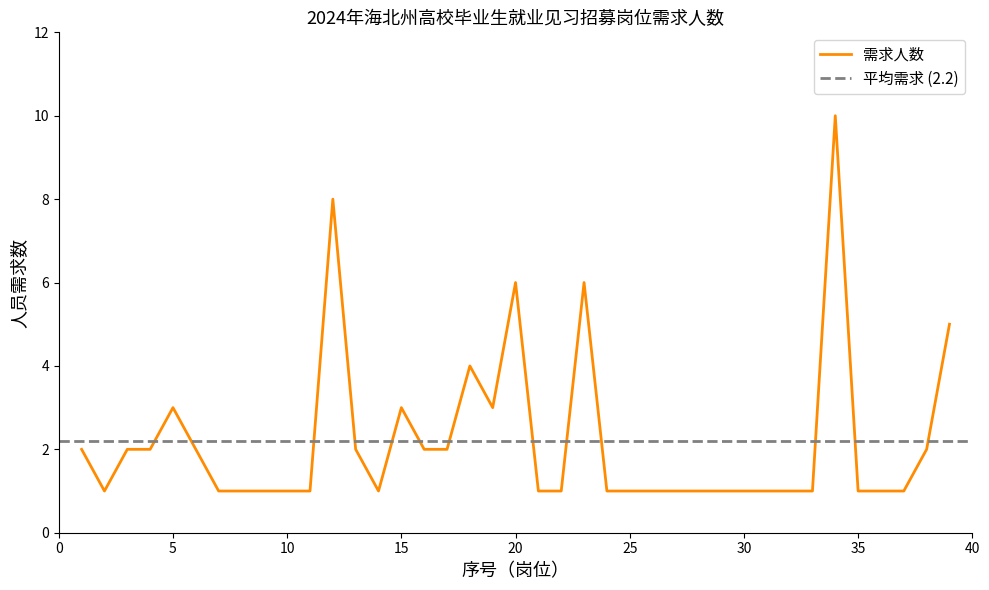

How many interior local peaks (higher than both neighbors) does the data have?

7